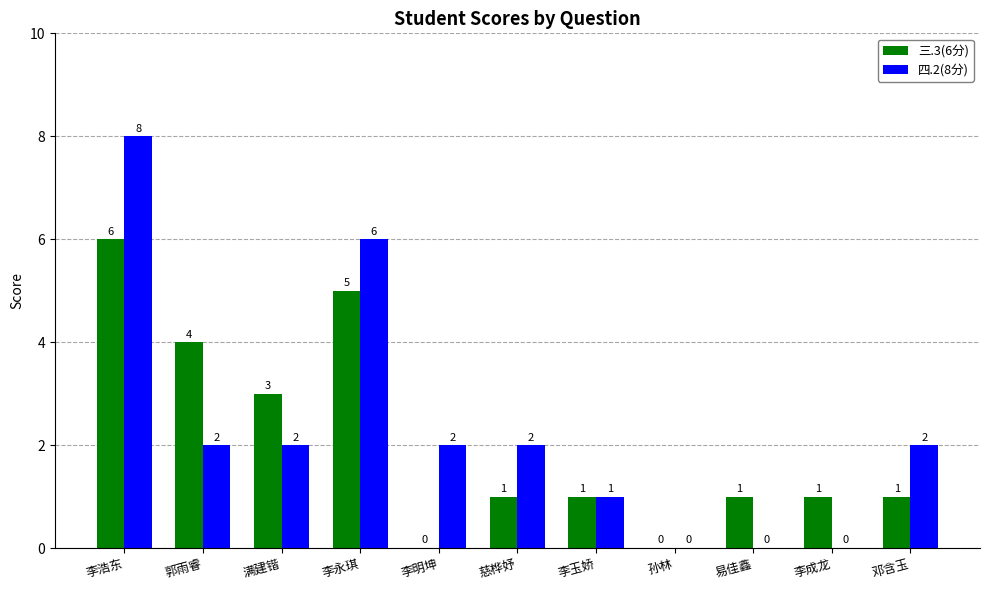

Between 满建锴 and 李永琪, which series saw the biggest shift?

四.2(8分)